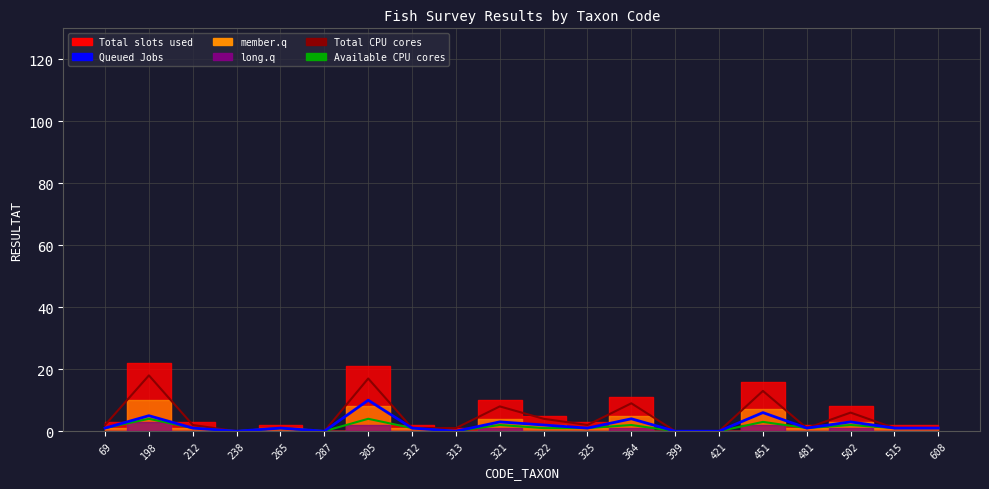

Where is the first local maximum for Available CPU cores?

198